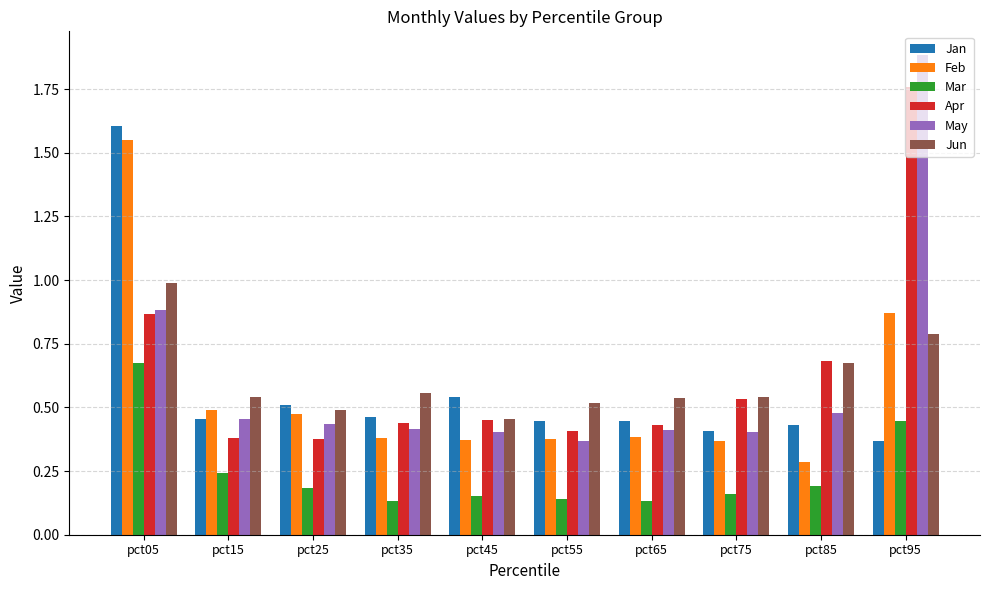

What is the sum of the Feb values at pct95 and pct25?

1.3